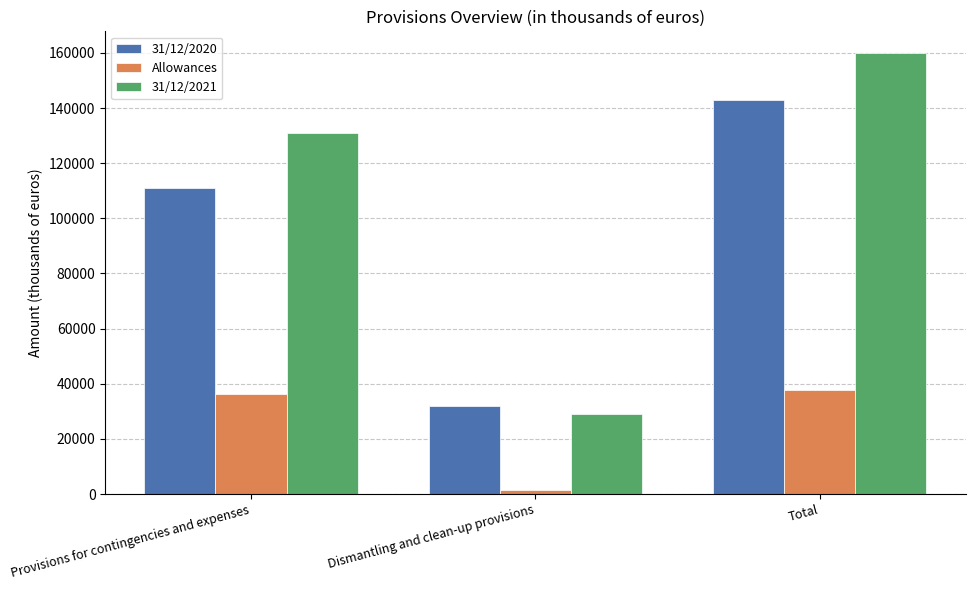

True or false: 31/12/2020 has a value of 52691 at Dismantling and clean-up provisions.

False